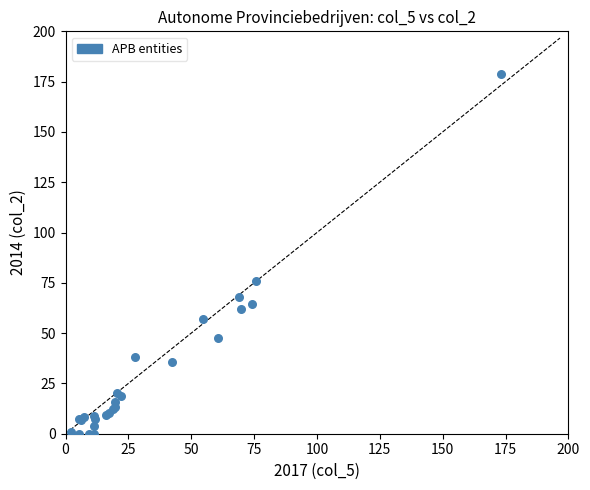

What Y value in the scatter plot is closest to 89?

75.7